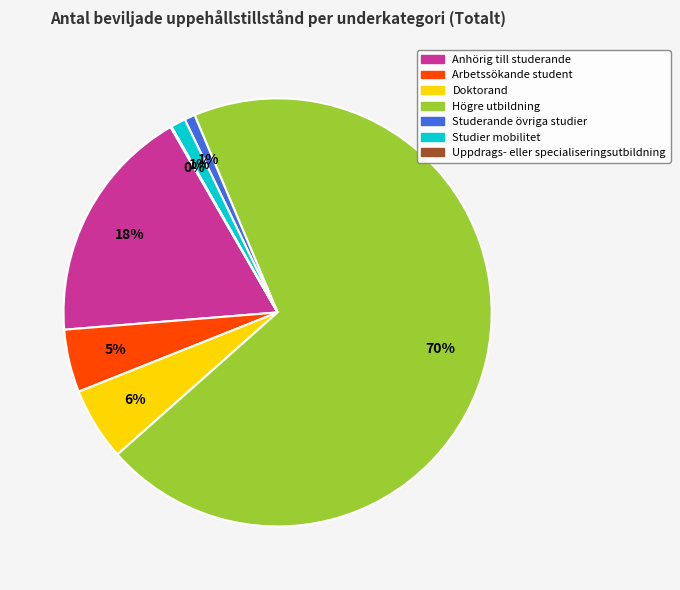

True or false: Studier mobilitet accounts for 11% of the total.

False